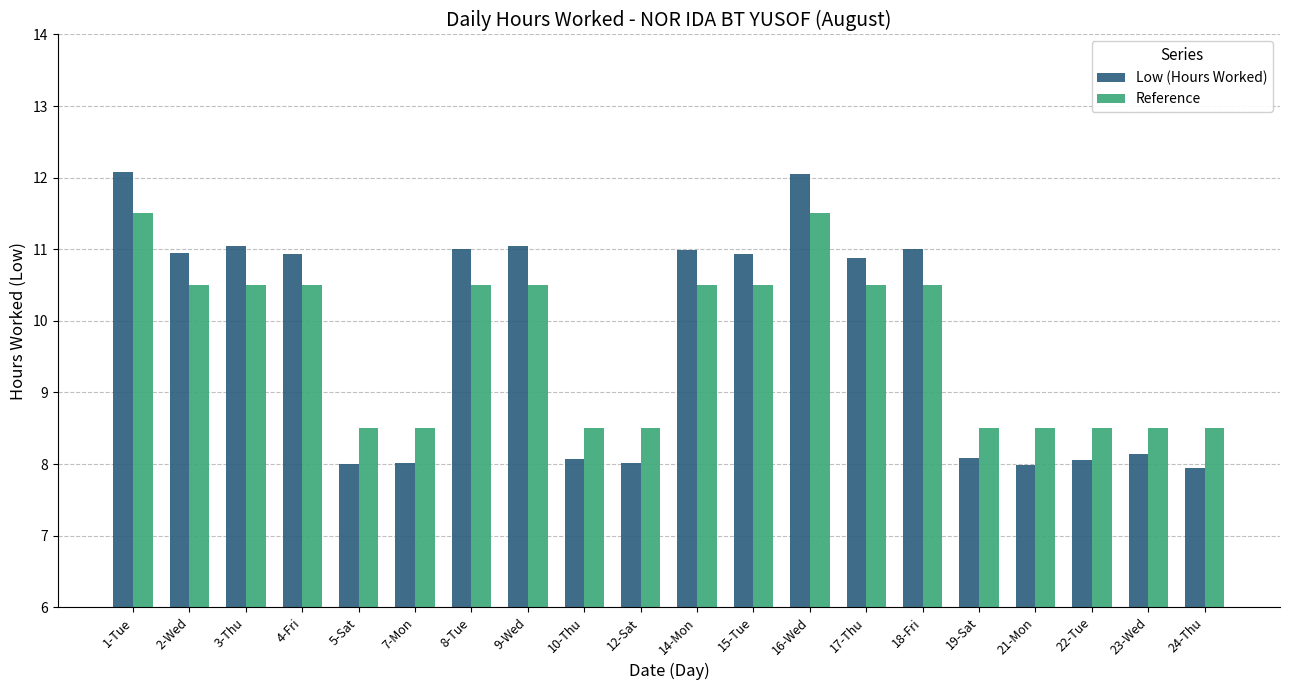

How many values in the Low (Hours Worked) series exceed 10?

11